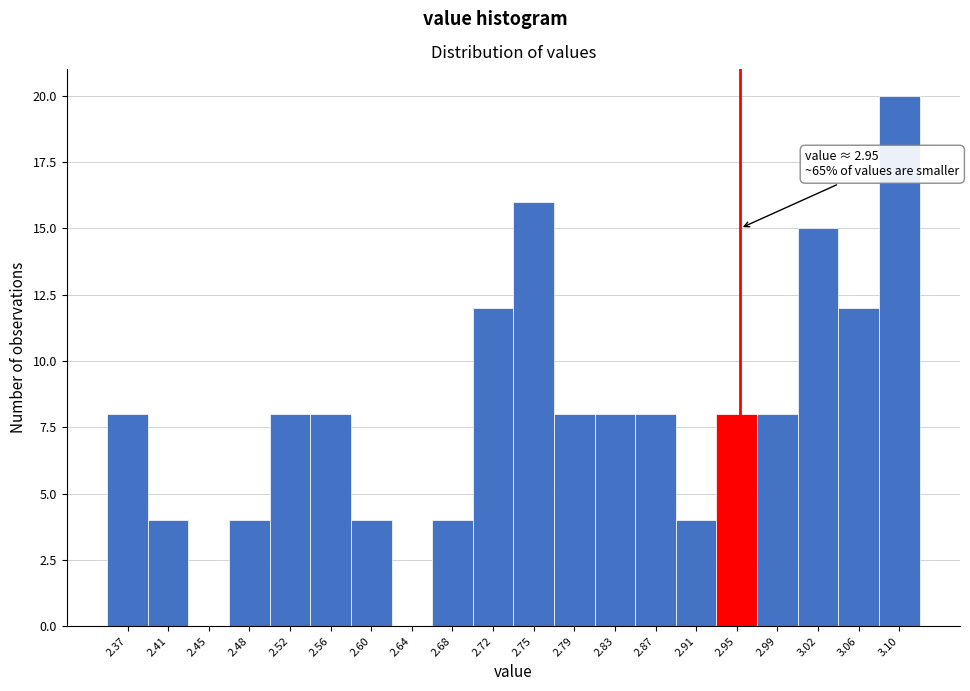

Which range on the x-axis has the tallest bar?

3.080 to 3.120